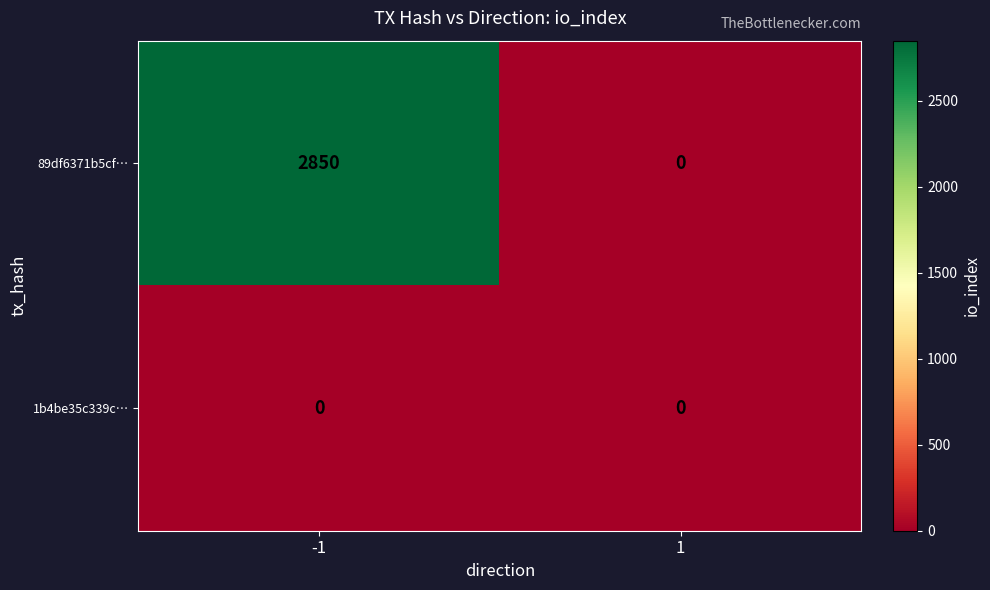

Between -1 and 1, which series saw the biggest shift?

89df6371b5cf…